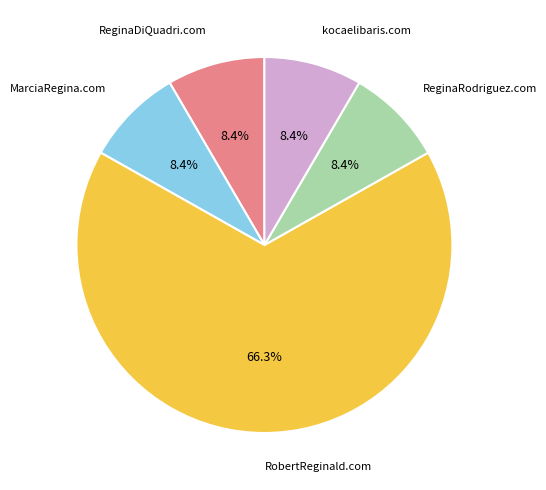

To the nearest percent, what percentage of the pie is ReginaDiQuadri.com?

8%